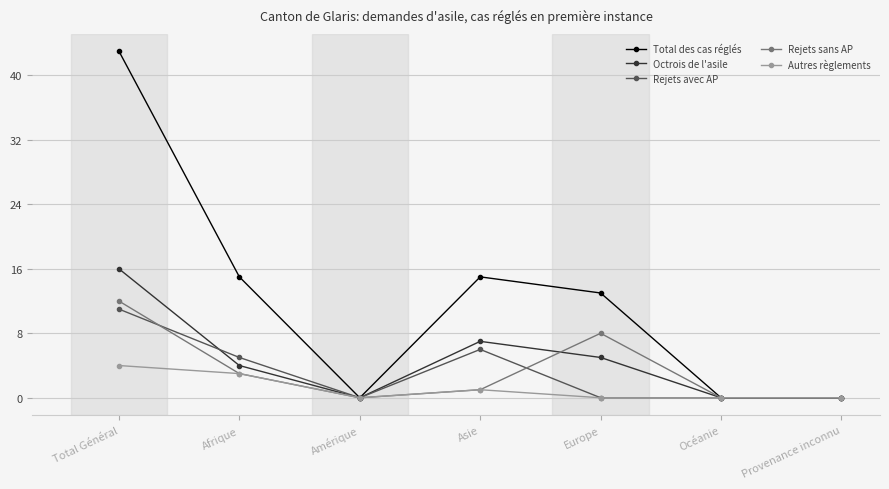

At which category does Total des cas réglés reach its first local peak?

Asie